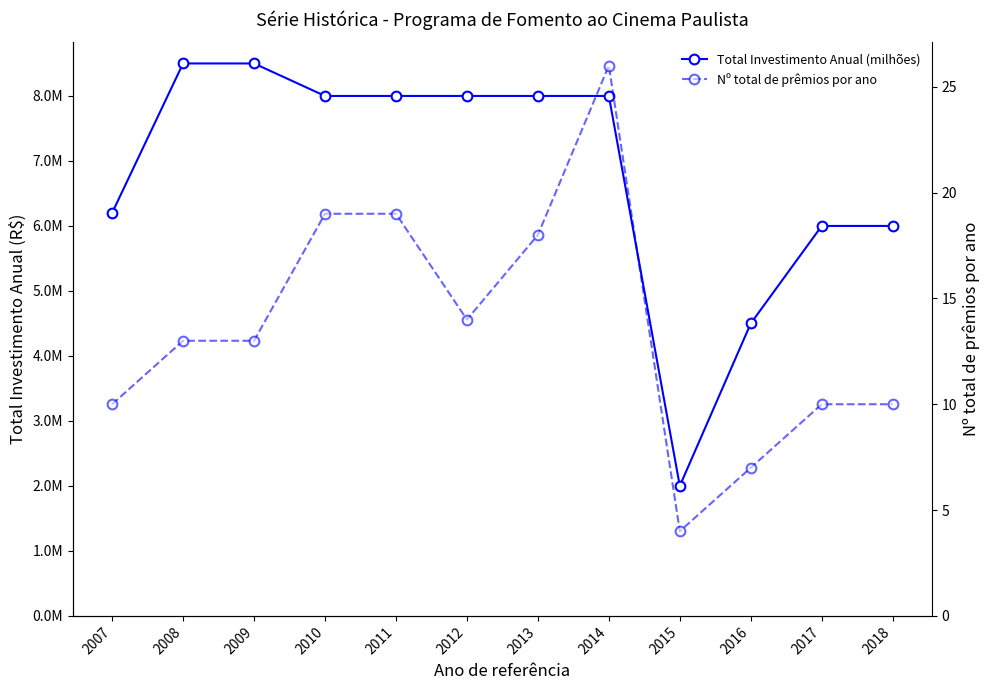

True or false: Total Investimento Anual (milhões) and Nº total de prêmios por ano intersect in this chart.

False